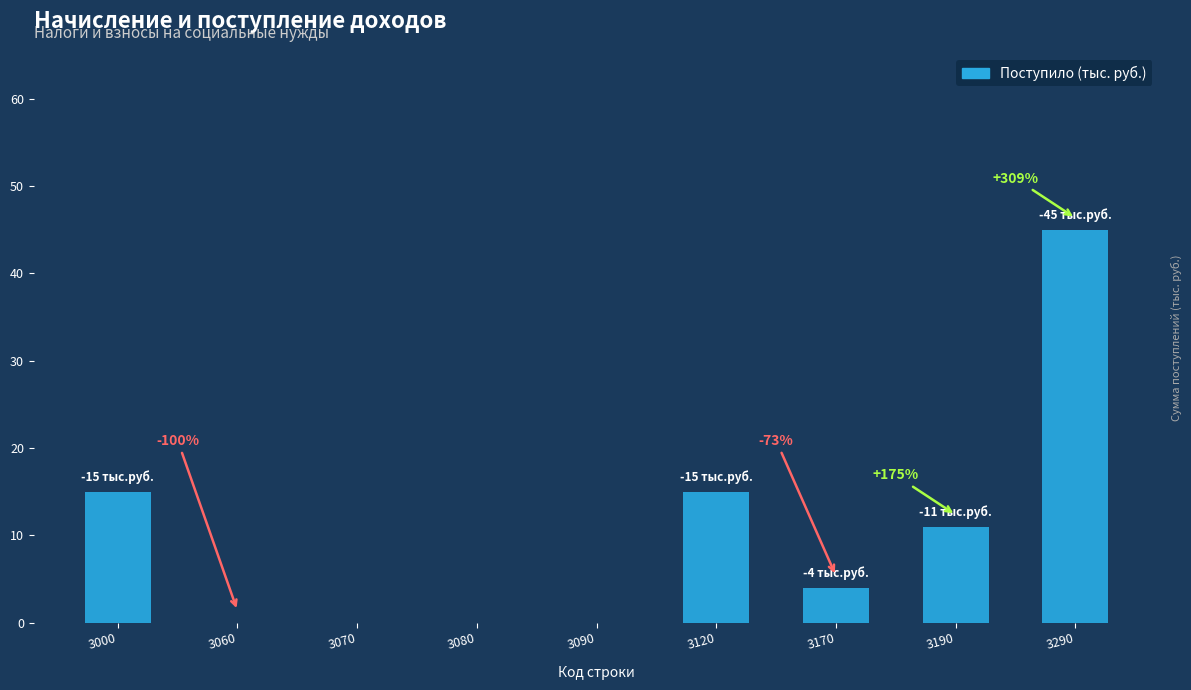

At which category does the chart reach its peak across all series?

3290